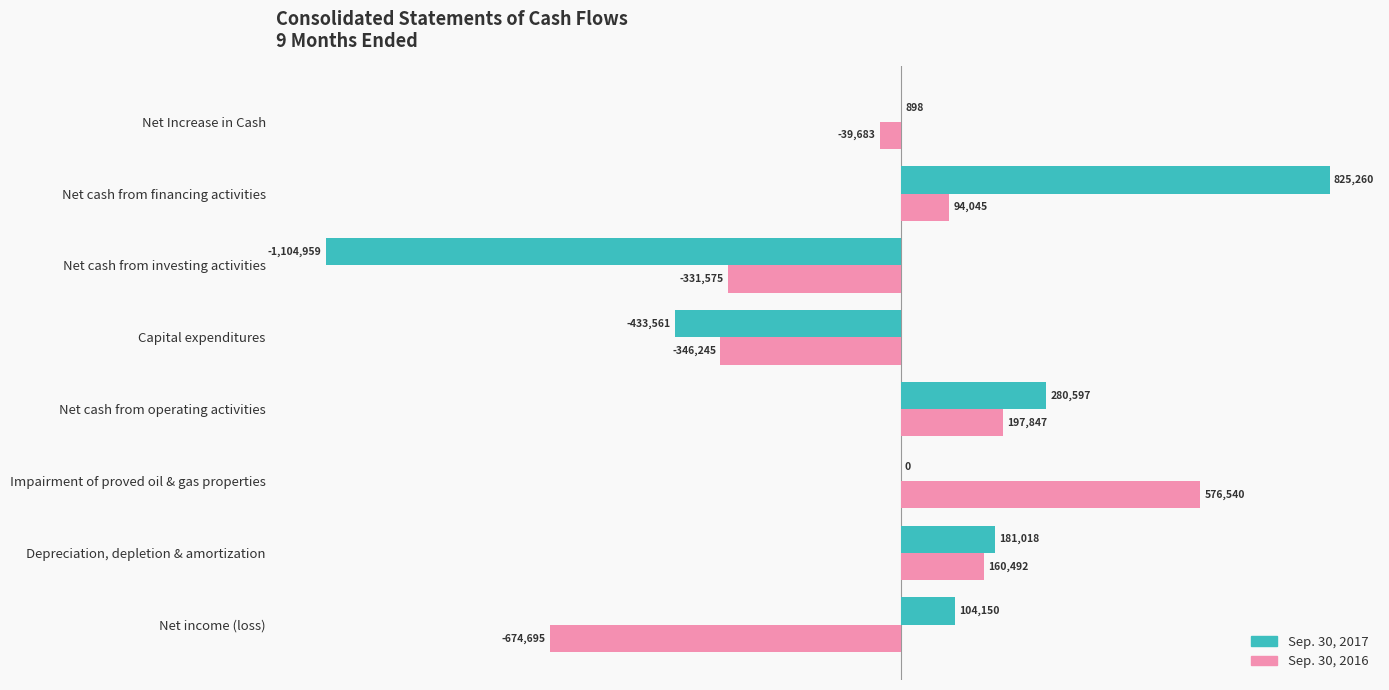

Which series has the widest spread of values?

Sep. 30, 2017